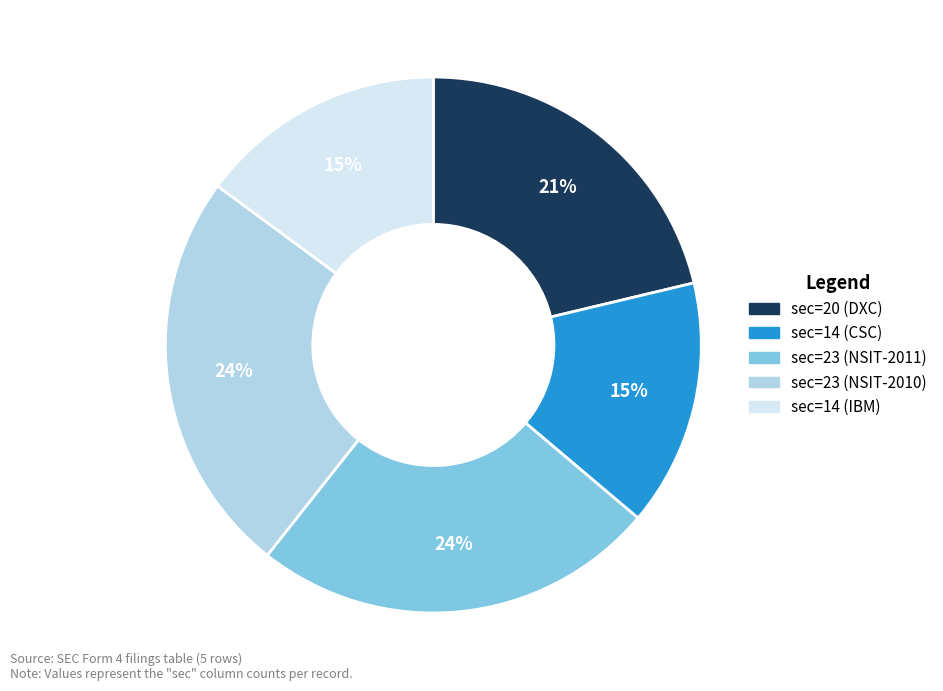

How many slices are in this pie chart?

5